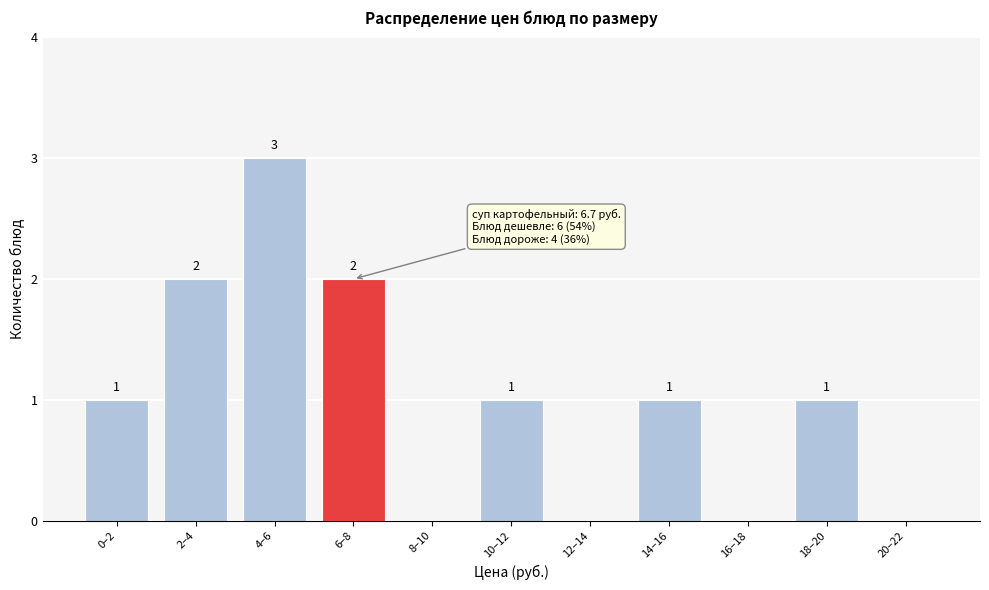

Reading left to right, extract all data points from this chart.

0–2=1	2–4=2	4–6=3	6–8=2	8–10=0	10–12=1	12–14=0	14–16=1	16–18=0	18–20=1	20–22=0